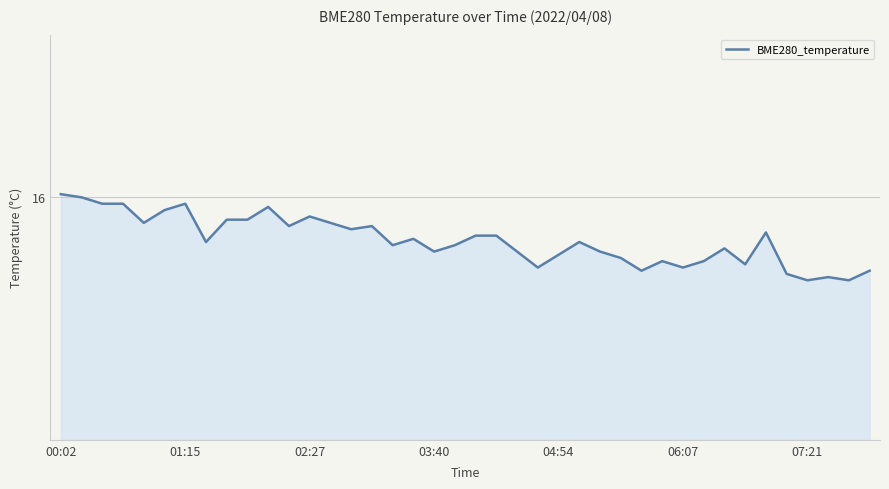

What is the label of the 1st point from the left?

00:02